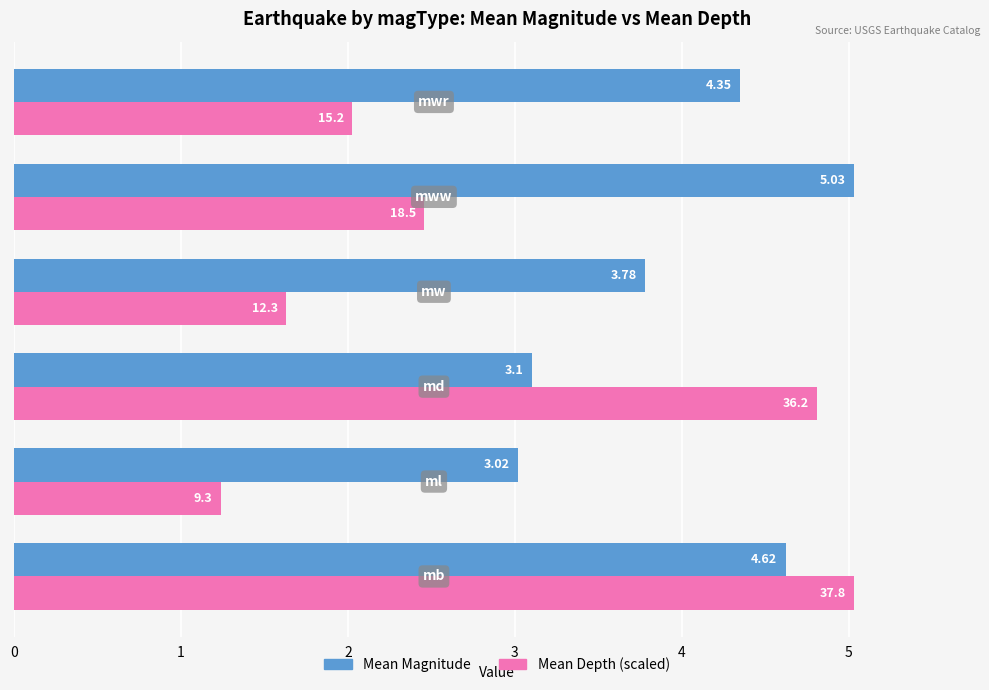

Rank the series by their average value, from lowest to highest.

Mean Depth (scaled), Mean Magnitude